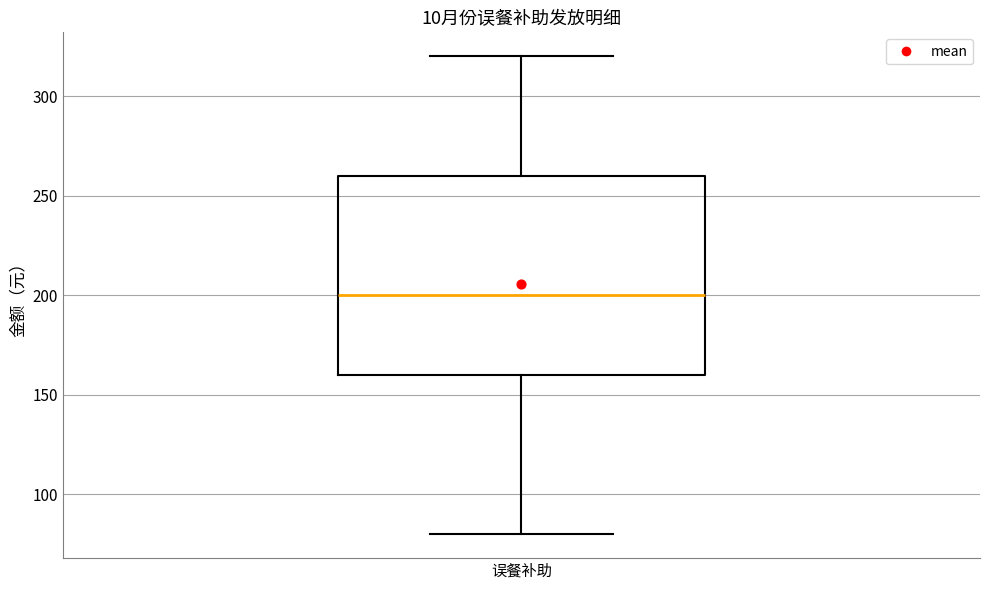

Read this box plot against the y-axis: the position of the median line, the range covered by the box, and the ends of both whiskers. The values are not printed on the chart, so give them approximately, as read against the axis.

median 200, box 160 to 260, whiskers 80 to 320